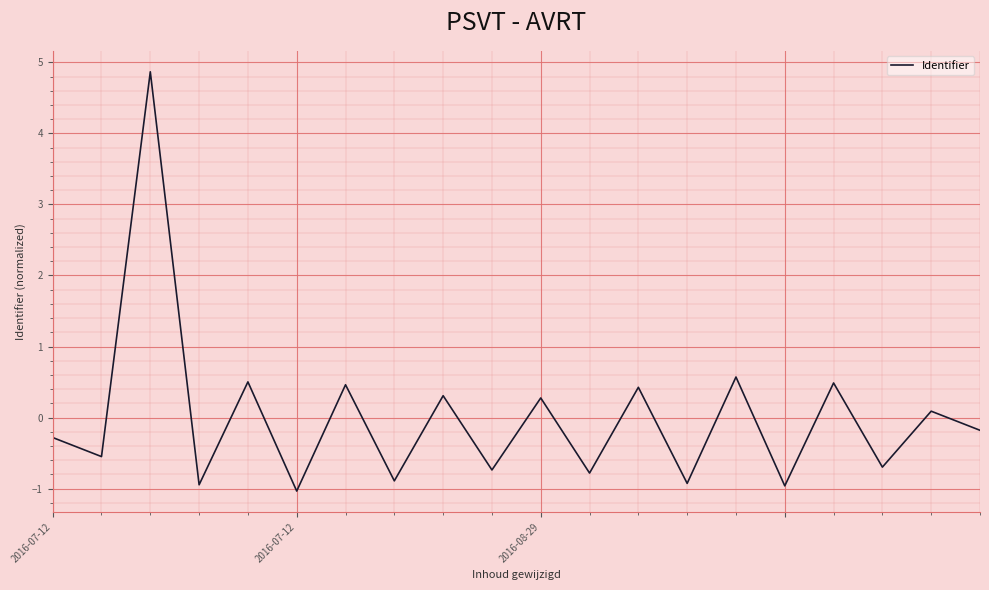

What is the minimum value shown in the chart?

-1.0